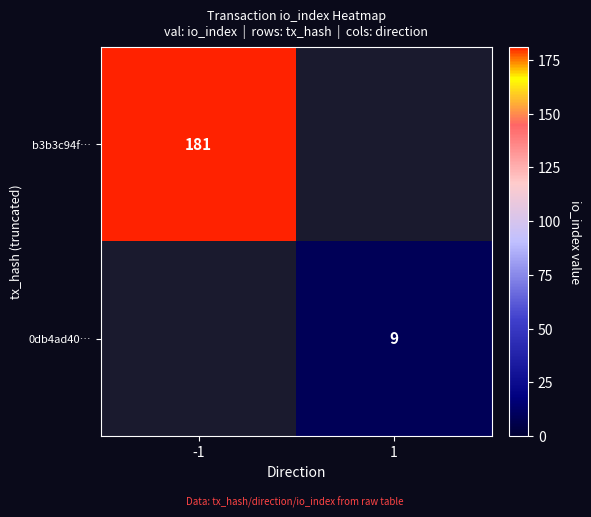

True or false: b3b3c94f… has a value of 181 at -1.

True